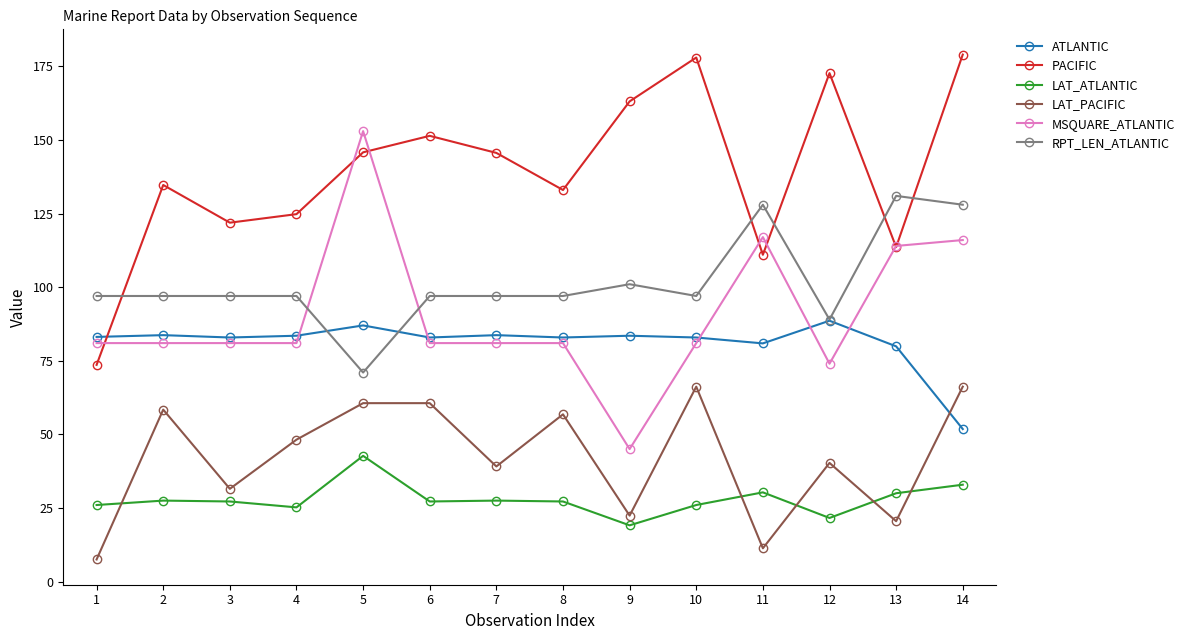

What is the difference between the highest and lowest values at 8?

105.8